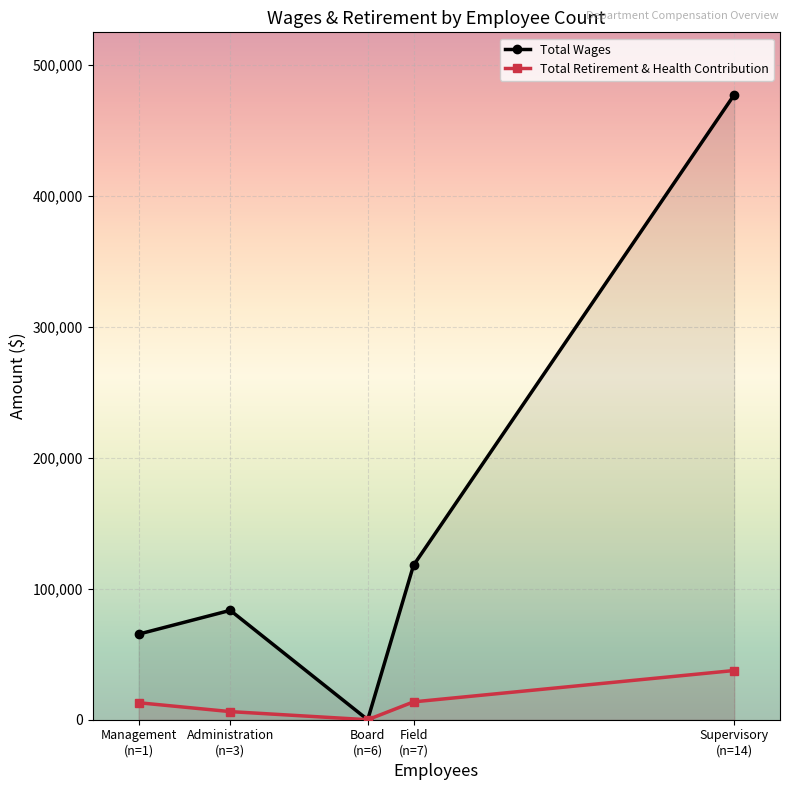

True or false: Total Wages and Total Retirement & Health Contribution intersect in this chart.

False